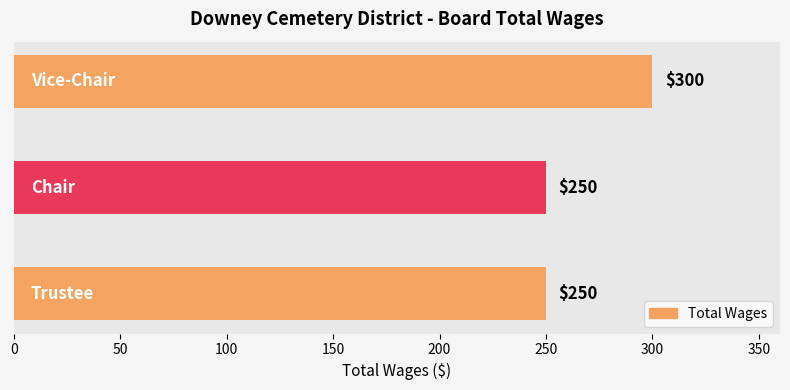

What is the average value?

267